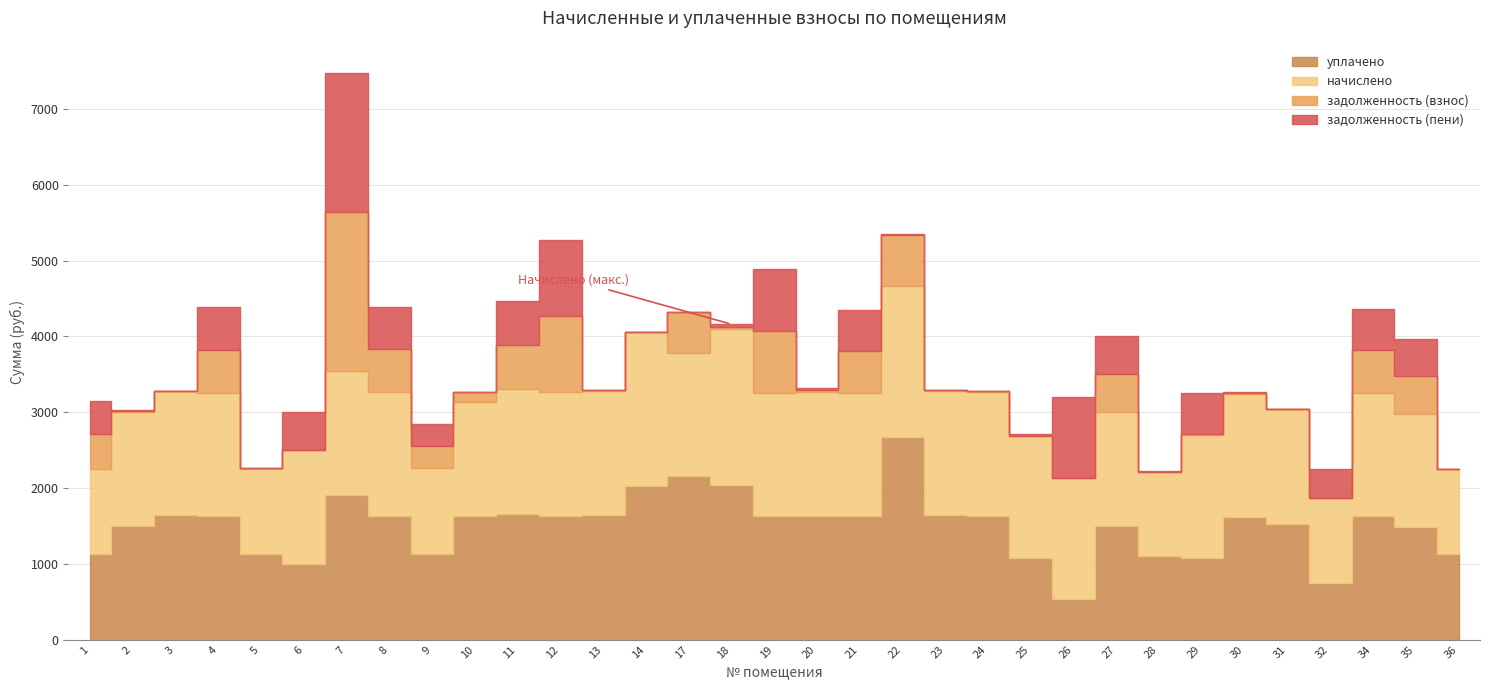

How many interior local peaks does the начислено series have?

8